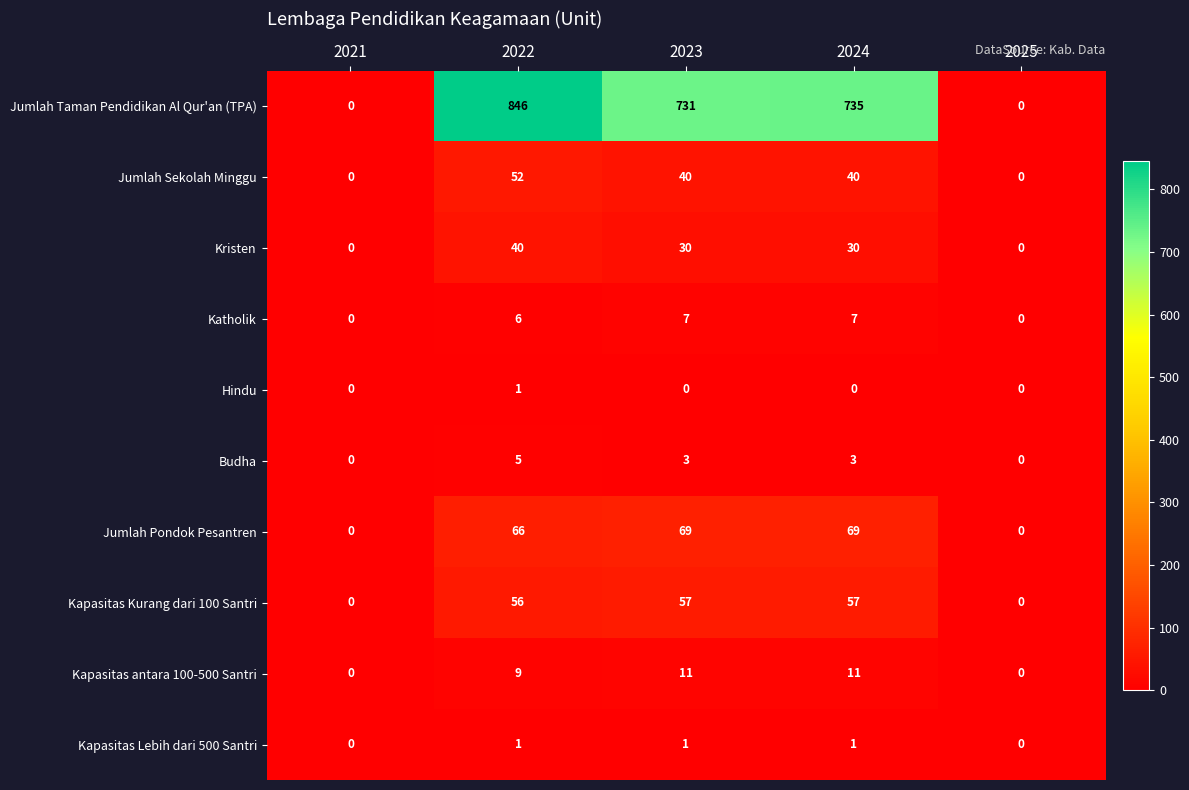

At which category is the sum across all series the highest?

2022